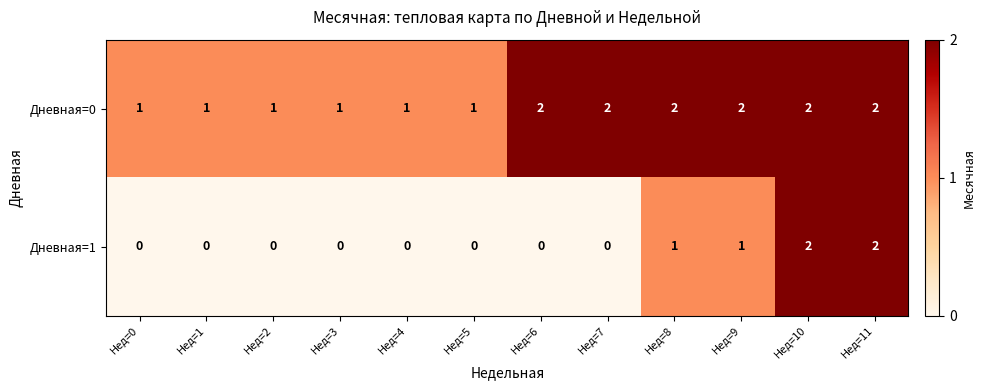

Which series has the widest spread of values?

Дневная=1